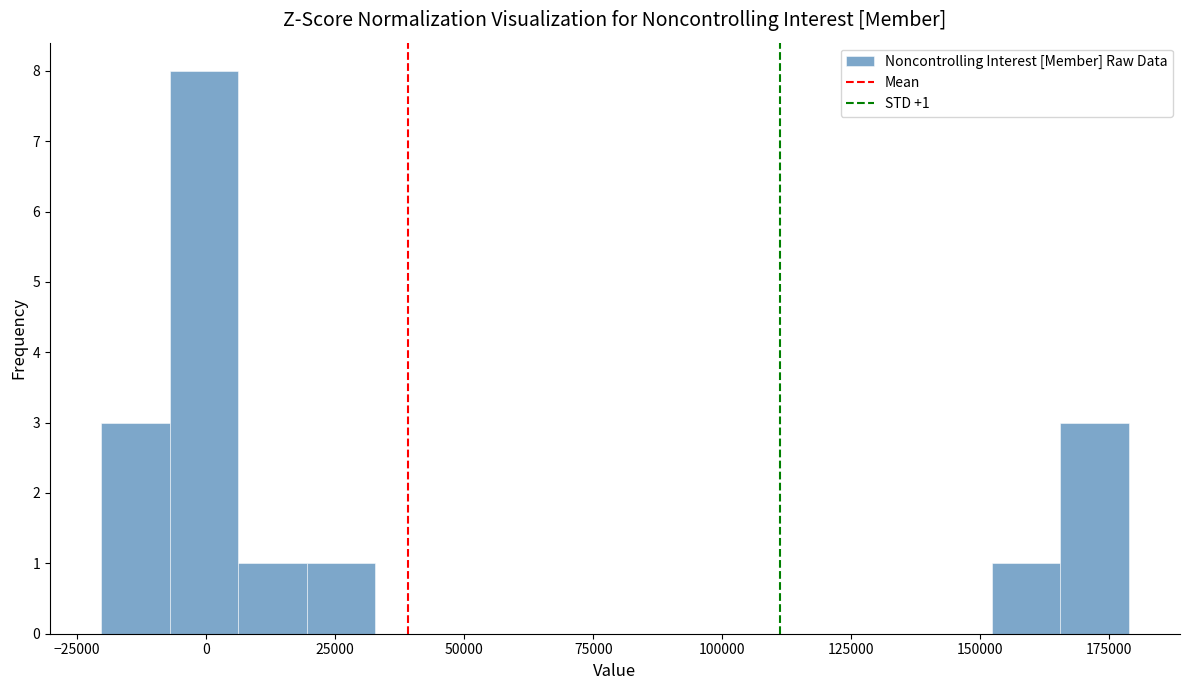

Read against the x-axis, roughly where is the centre of the tallest bar?

0